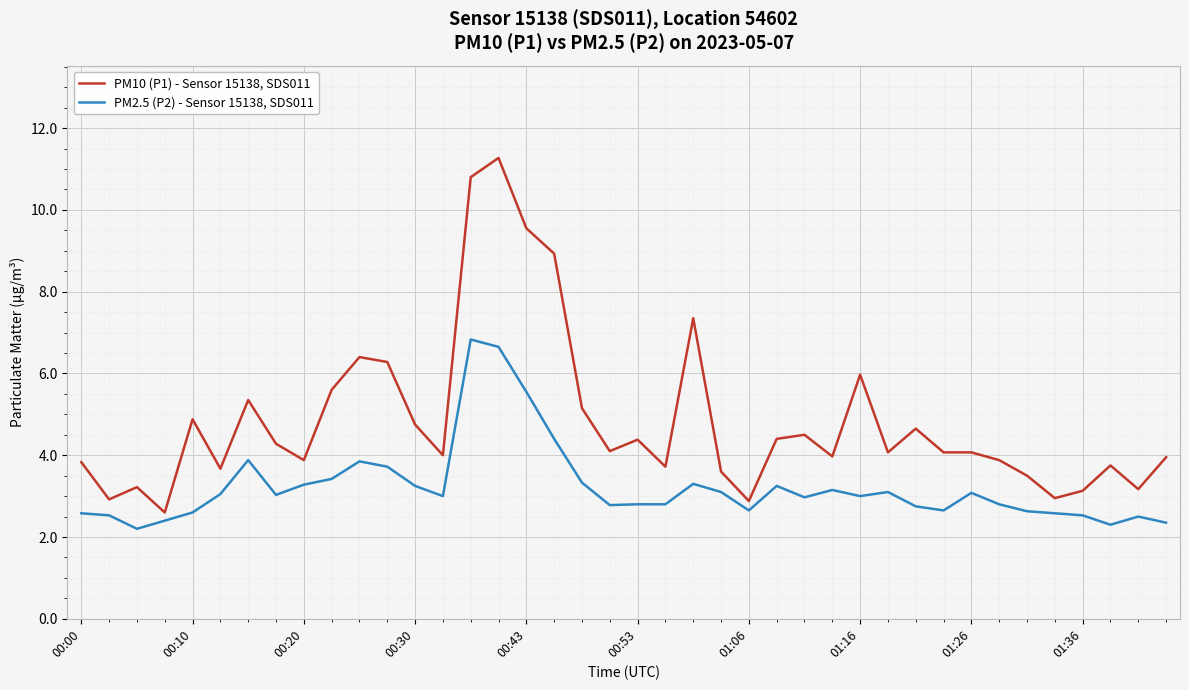

Does the chart have visible grid lines?

Yes